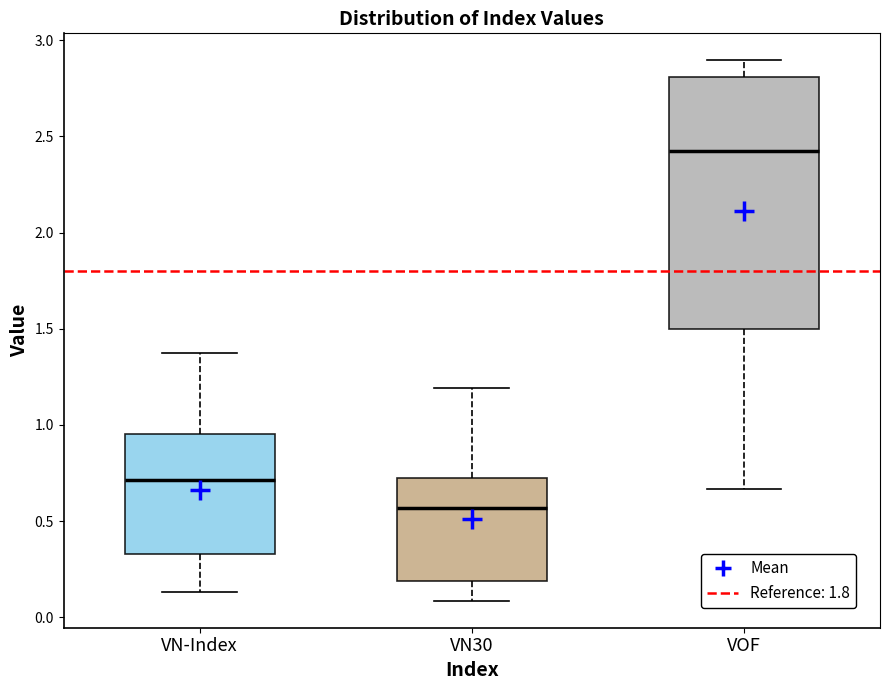

Where does the lower whisker of the box for VN-Index end on the y-axis? The values are not printed on the chart, so give them approximately, as read against the axis.

0.15